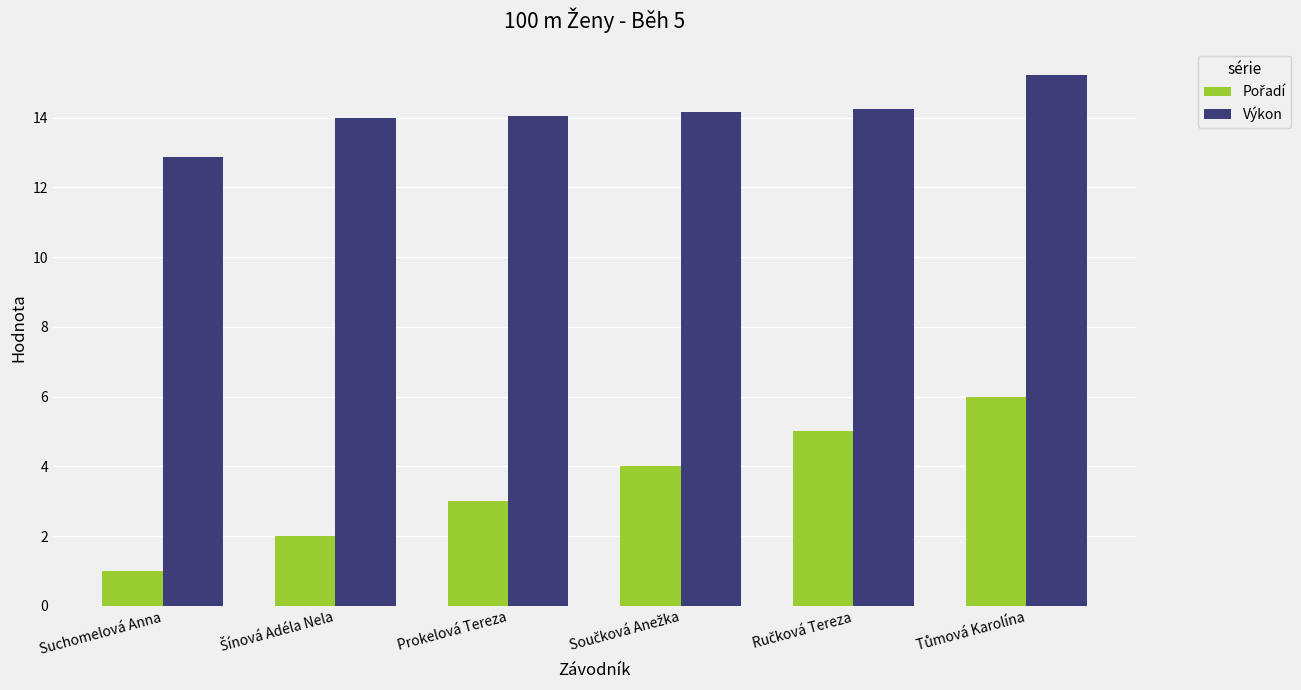

What value does the Výkon series have at Prokelová Tereza?

14.1